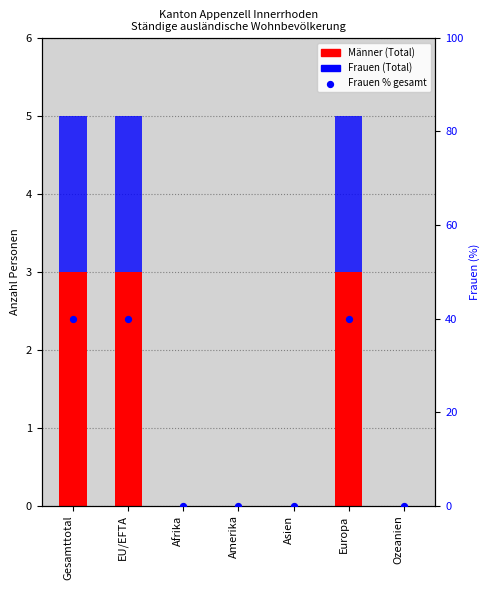

Which series reaches the minimum Y coordinate?

Männer (Total)